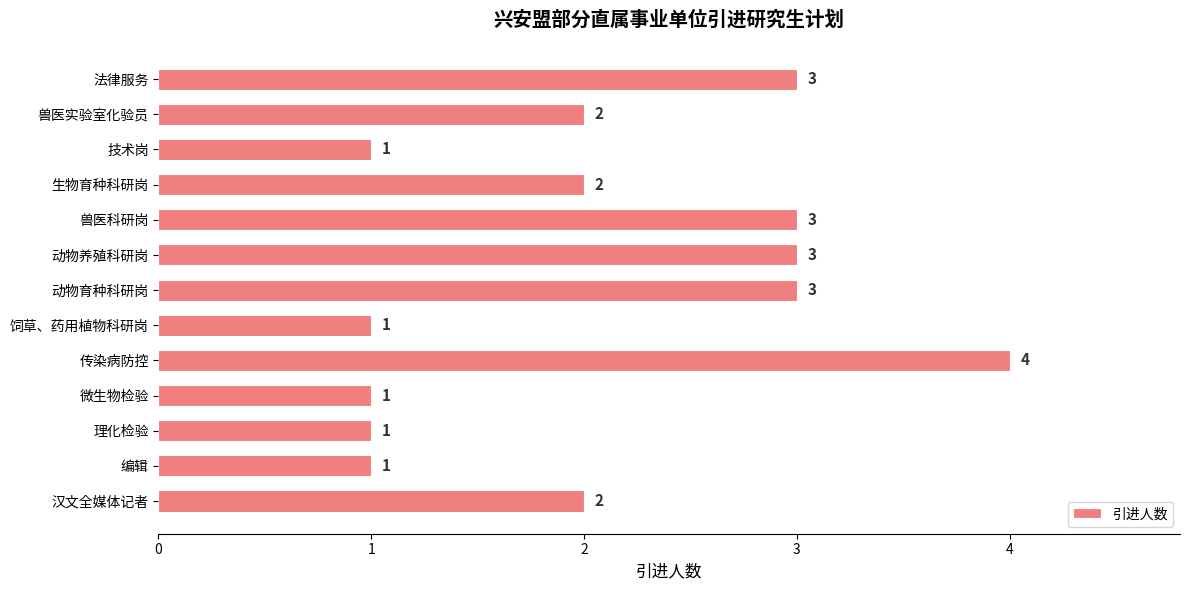

What is the smallest value displayed?

1